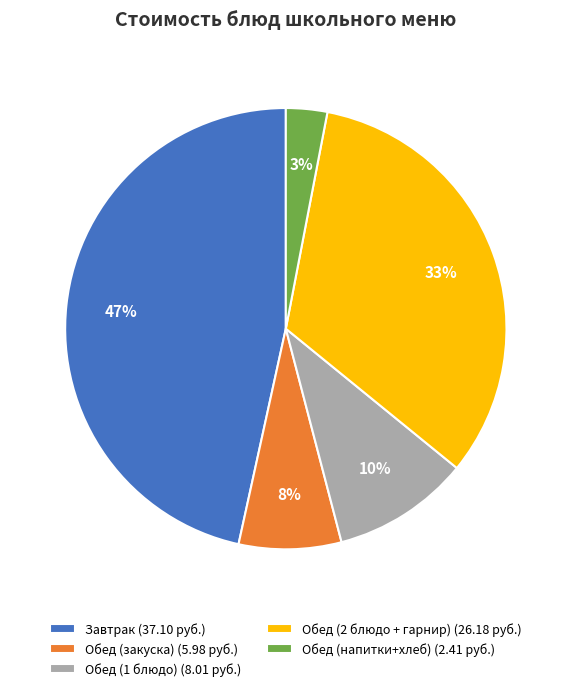

Is there any slice that represents more than half of the pie?

No